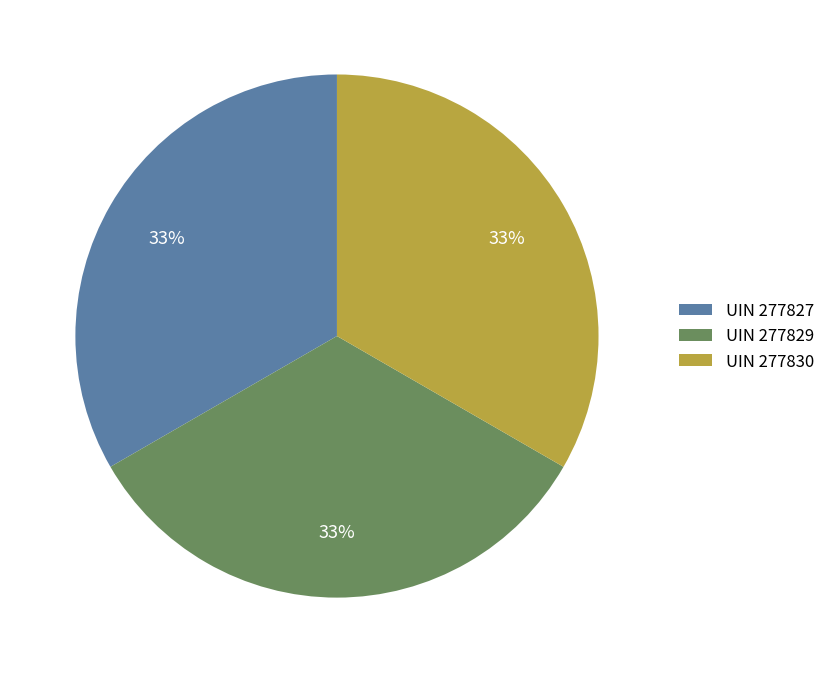

The UIN 277829 slice represents 33% of the pie. True or false?

True